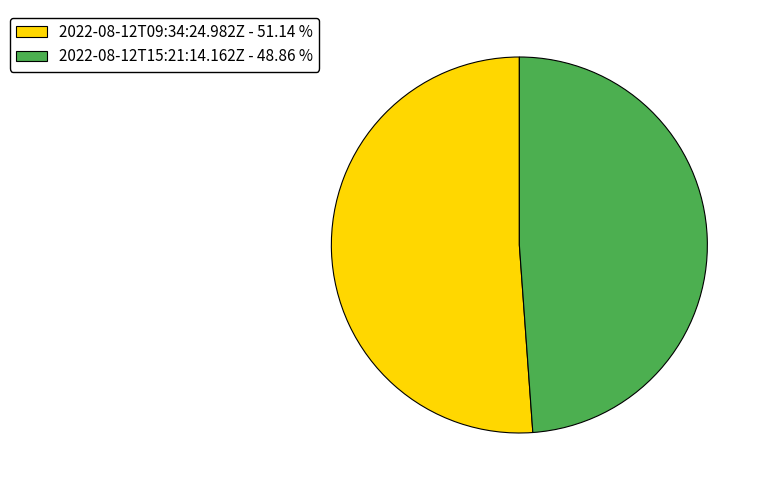

Is there any slice that represents more than half of the pie?

Yes